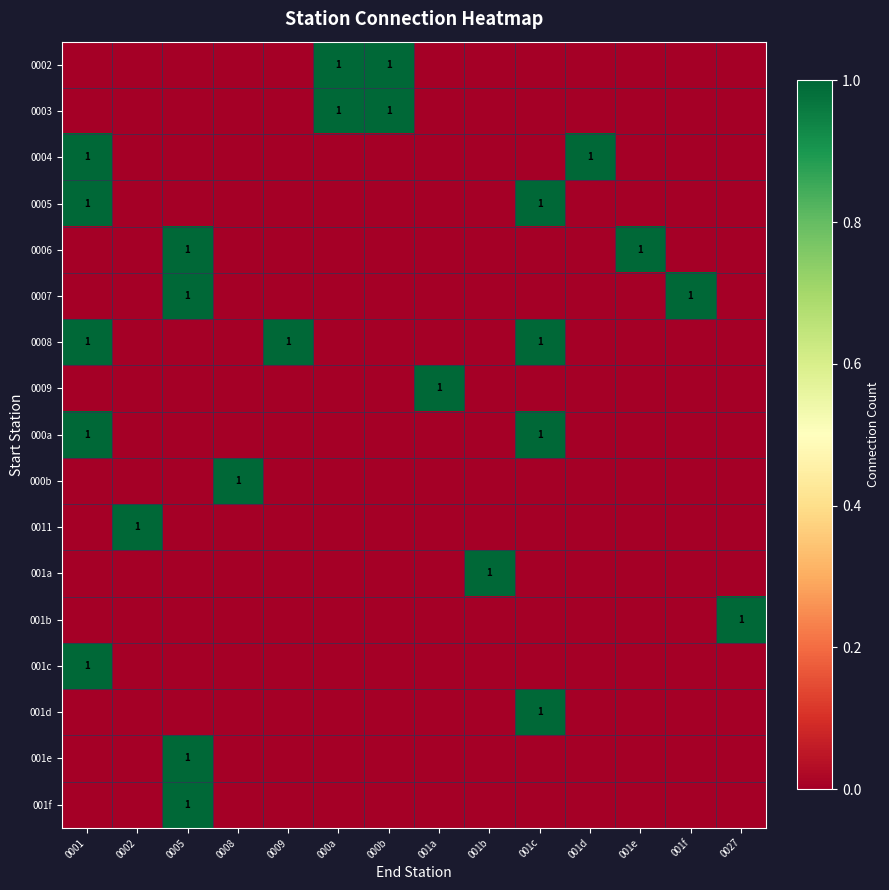

True or false: 0003 has a value of 0 at 0002.

True